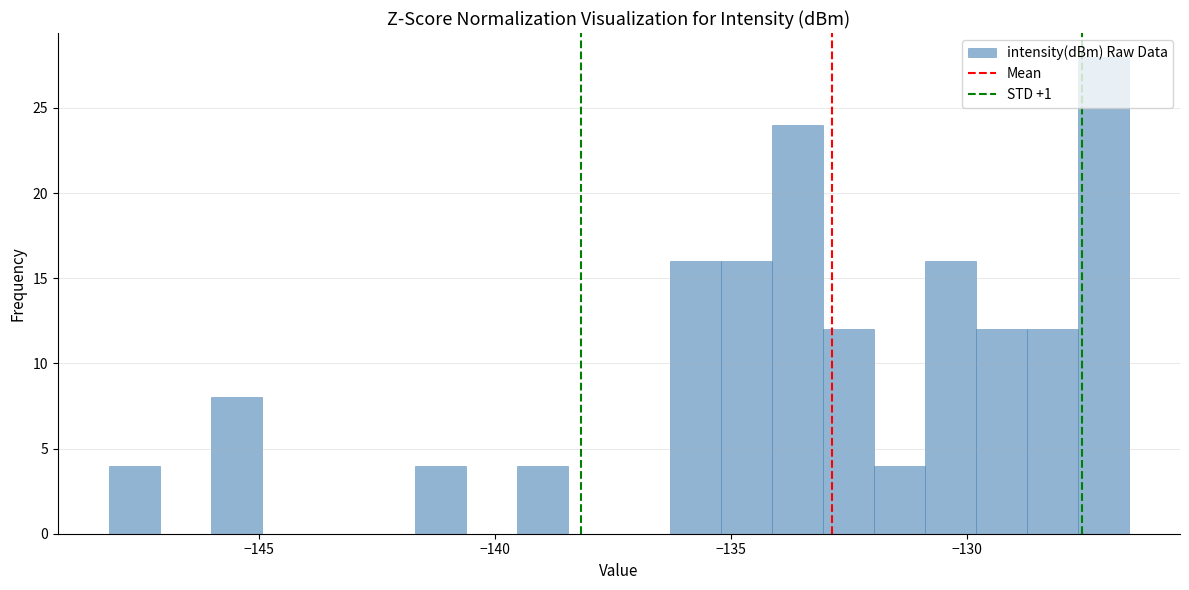

Read against the x-axis, roughly where is the centre of the tallest bar?

-127.0